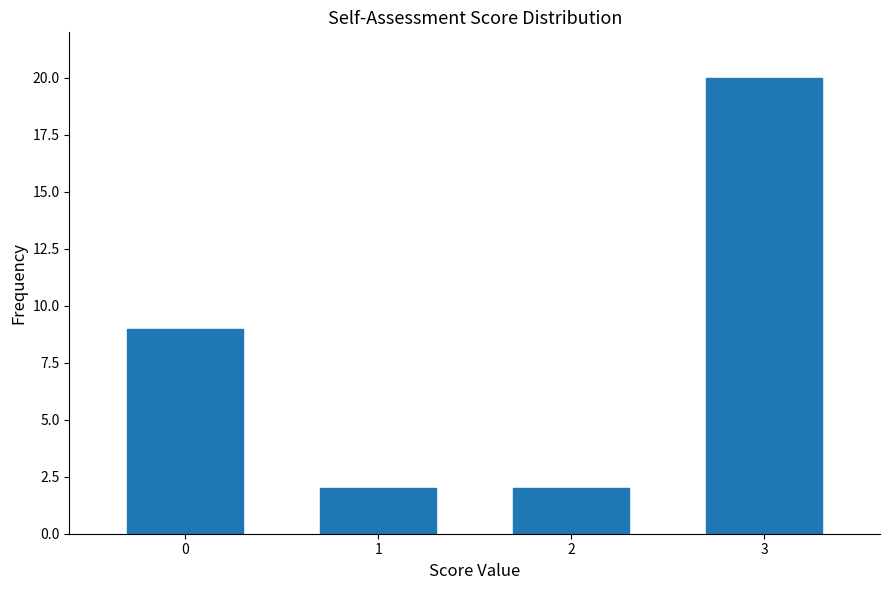

Reading left to right, list all the values displayed in this chart.

0=9	1=2	2=2	3=20